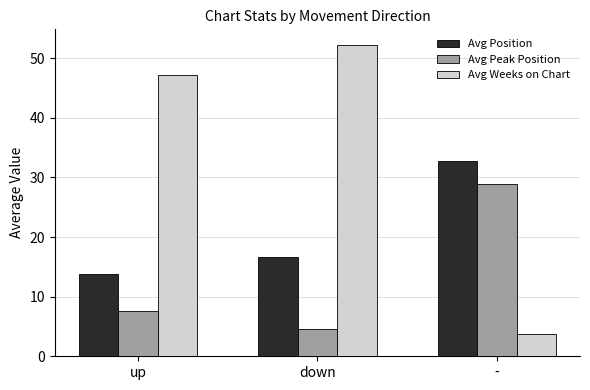

What is the label of the 1st bar from the right?

-